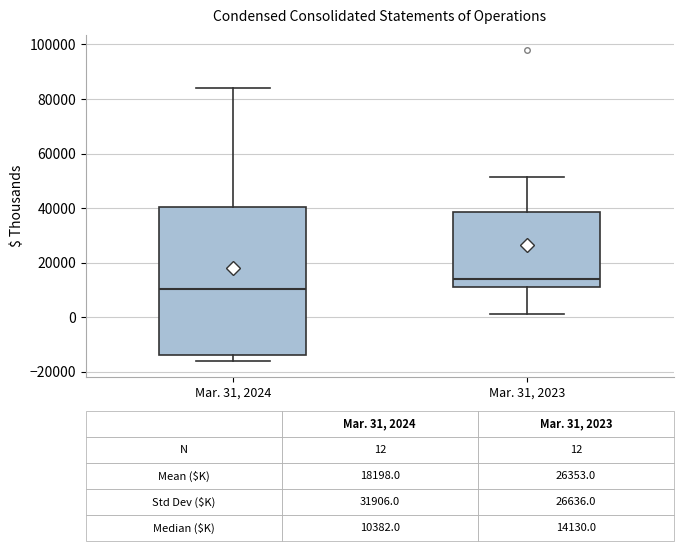

Which box has the lowest median line?

Mar. 31, 2024